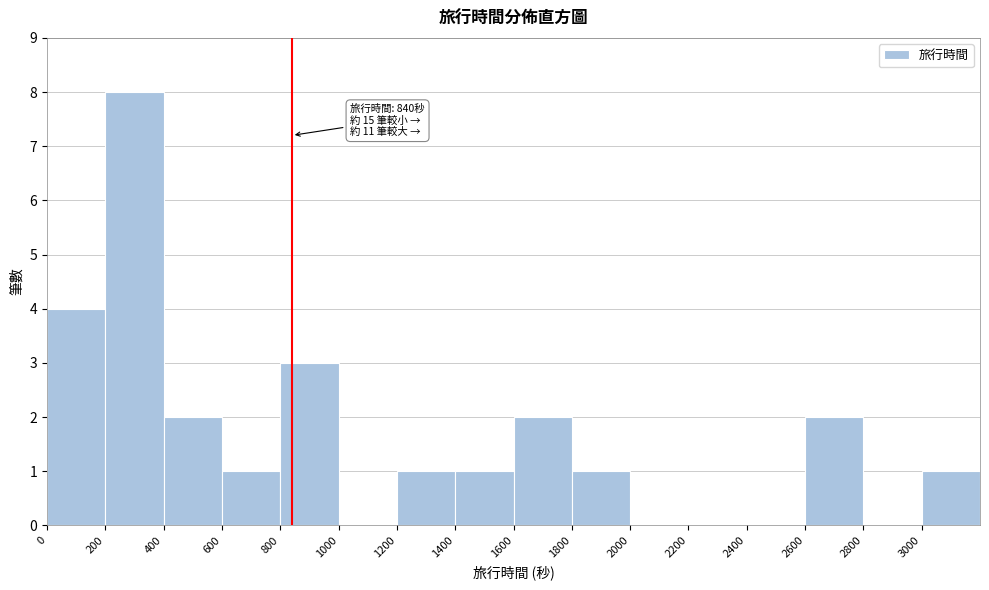

Which range on the x-axis has the tallest bar?

200 to 400